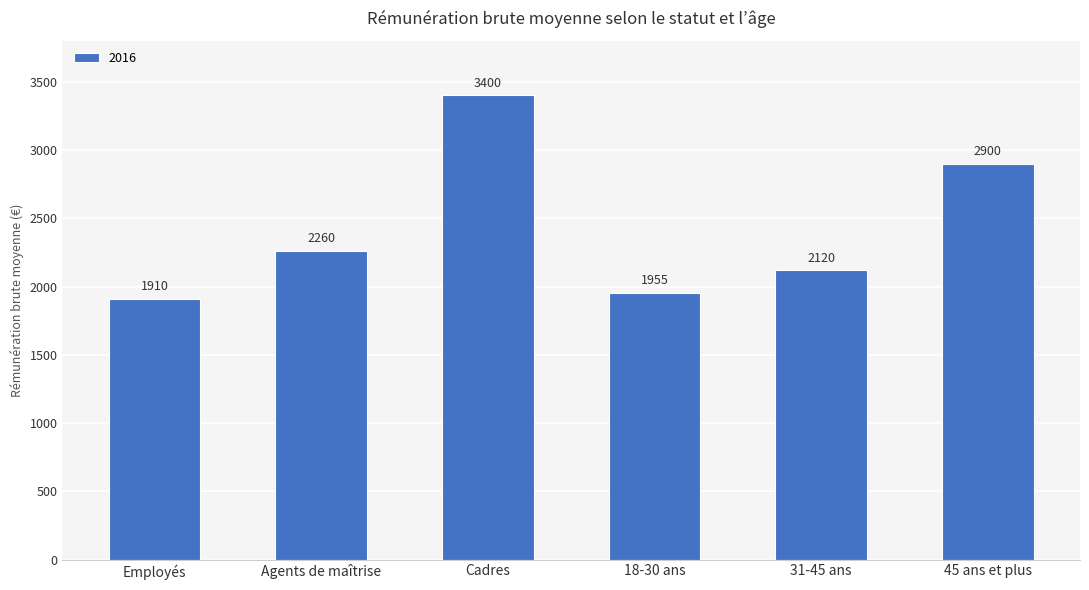

What position from the left is Cadres?

3